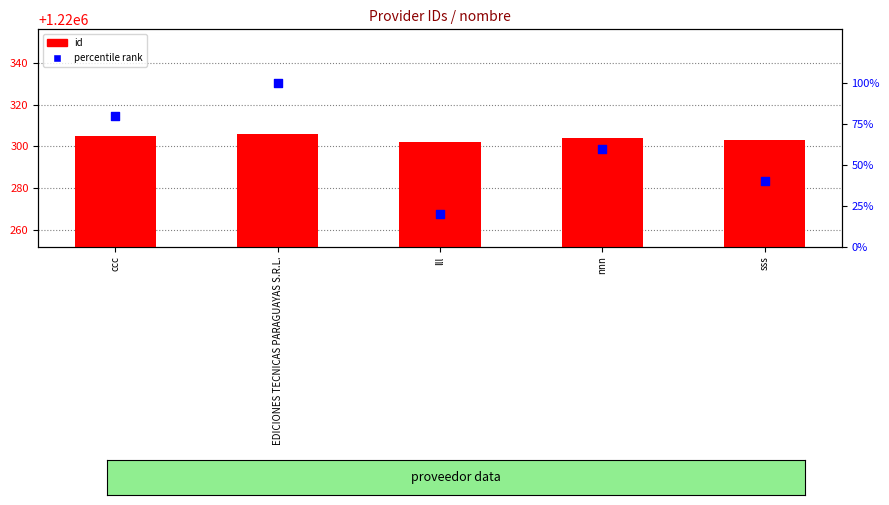

At how many categories does at least one series exceed 1166553?

5